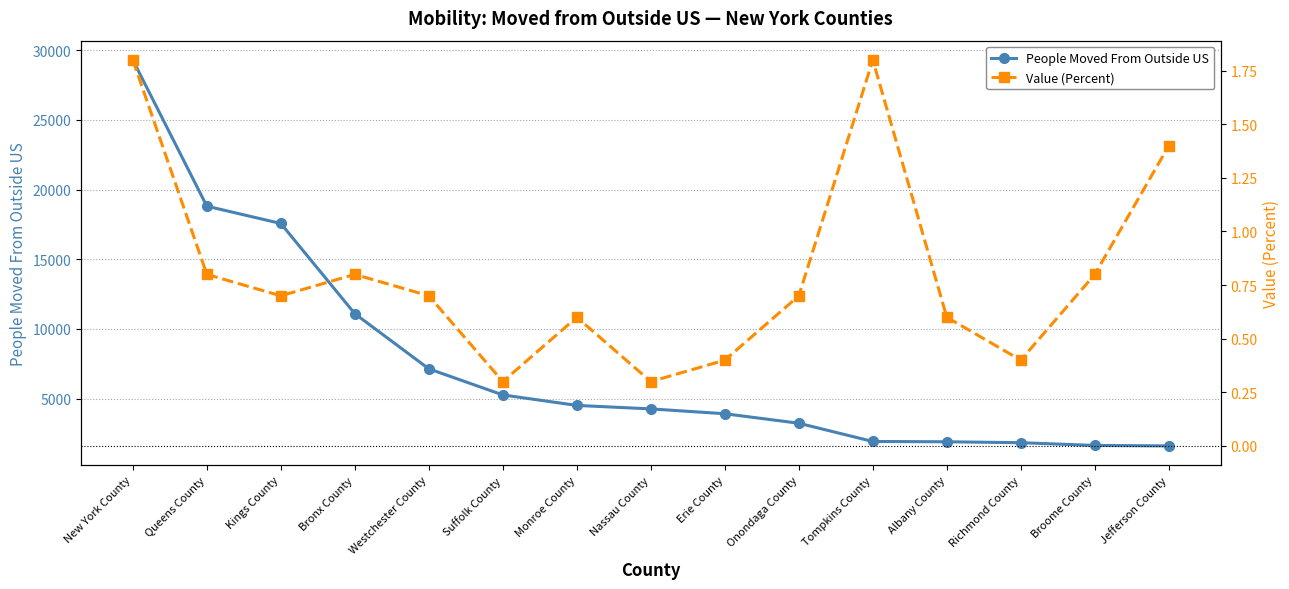

What is the average value of the Value (Percent) series?

0.8